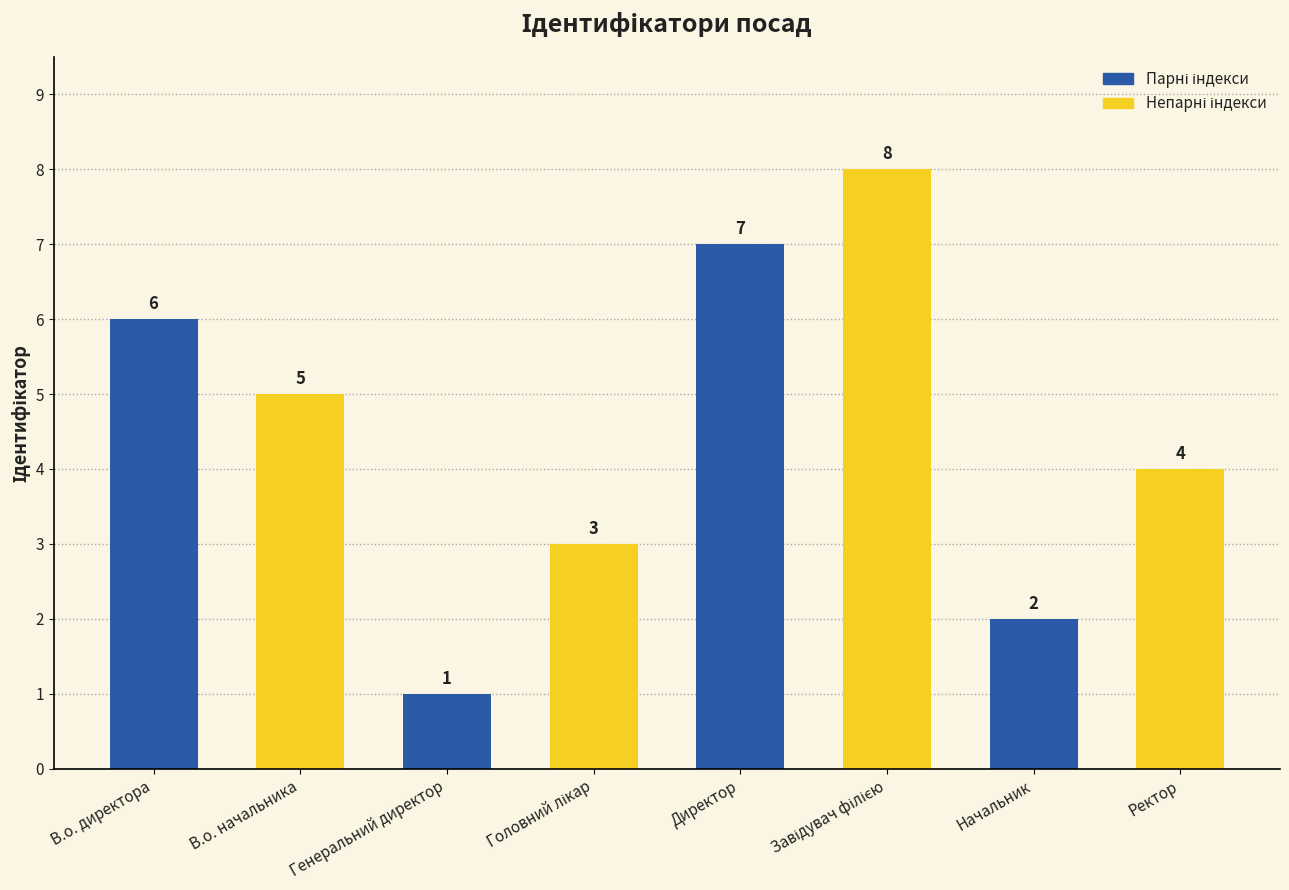

Does the chart contain any negative values?

No